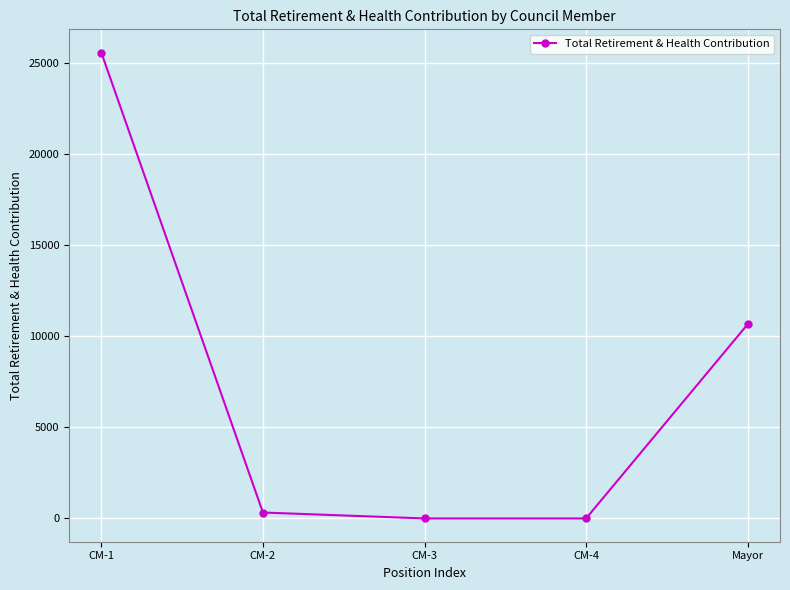

What is the label of the 4th point from the left?

CM-4